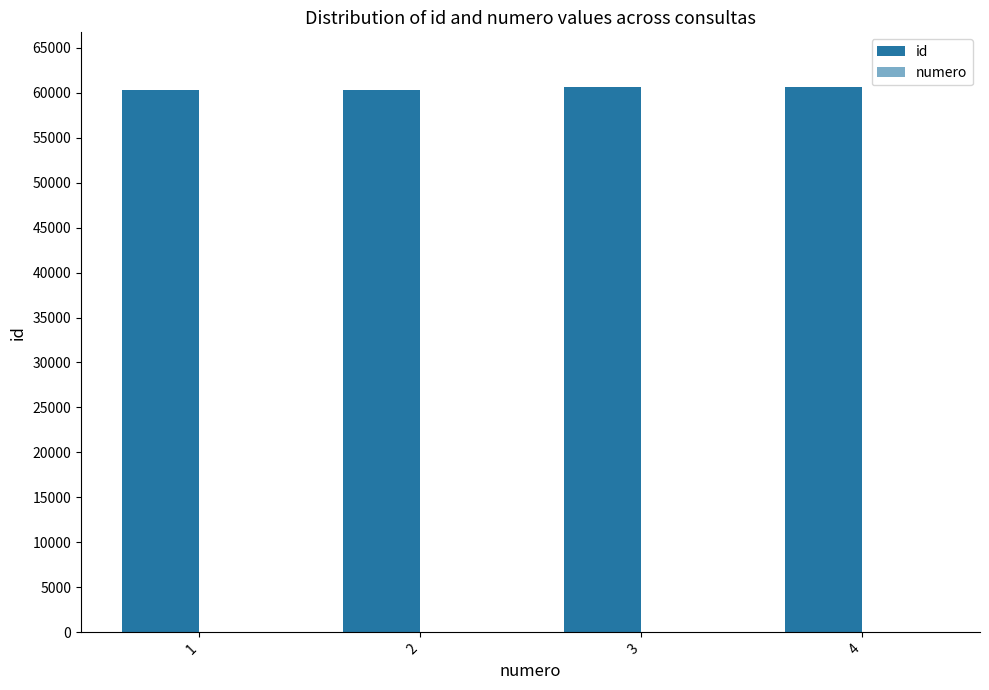

How many categories are shown in the chart?

4